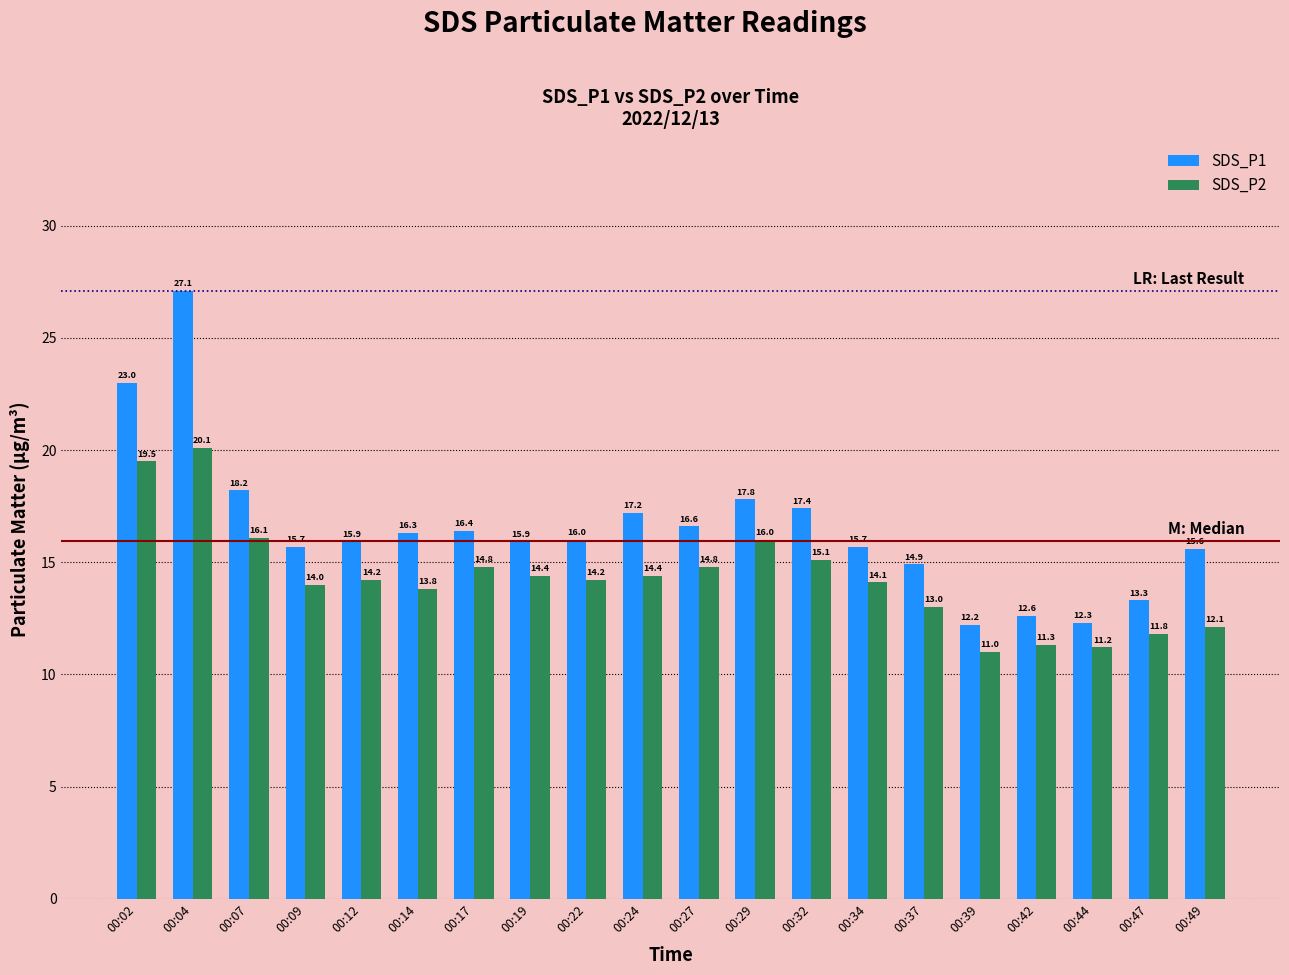

Which category has the lowest value across all series?

00:39